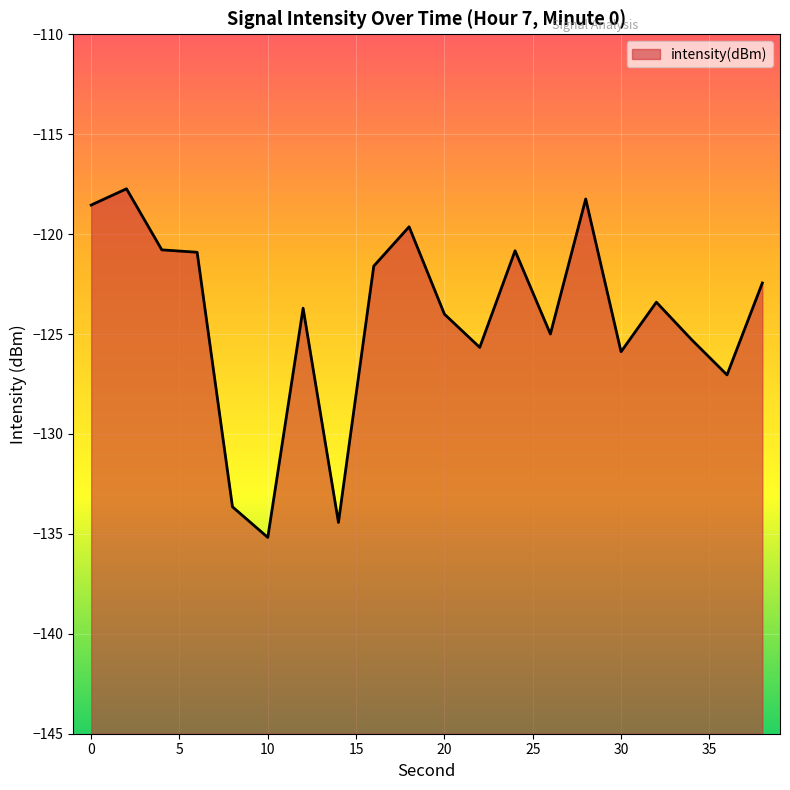

Reading left to right, transcribe all the data shown in this chart.

-118.5	-117.7	-120.8	-120.9	-133.6	-135.2	-123.7	-134.4	-121.6	-119.6	-124.0	-125.7	-120.8	-125.0	-118.2	-125.9	-123.4	-125.3	-127.0	-122.4